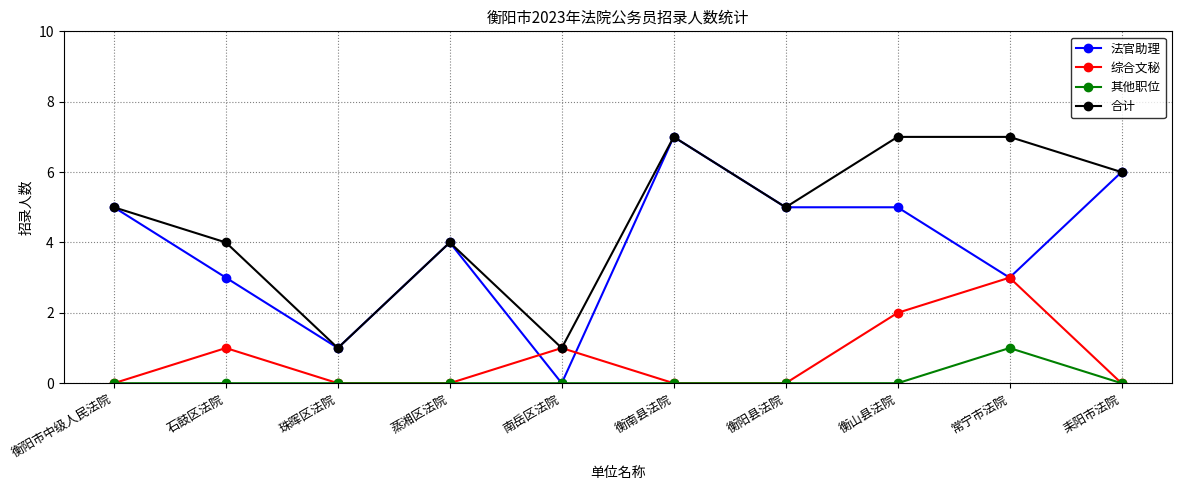

Which series has the largest total across all categories?

合计